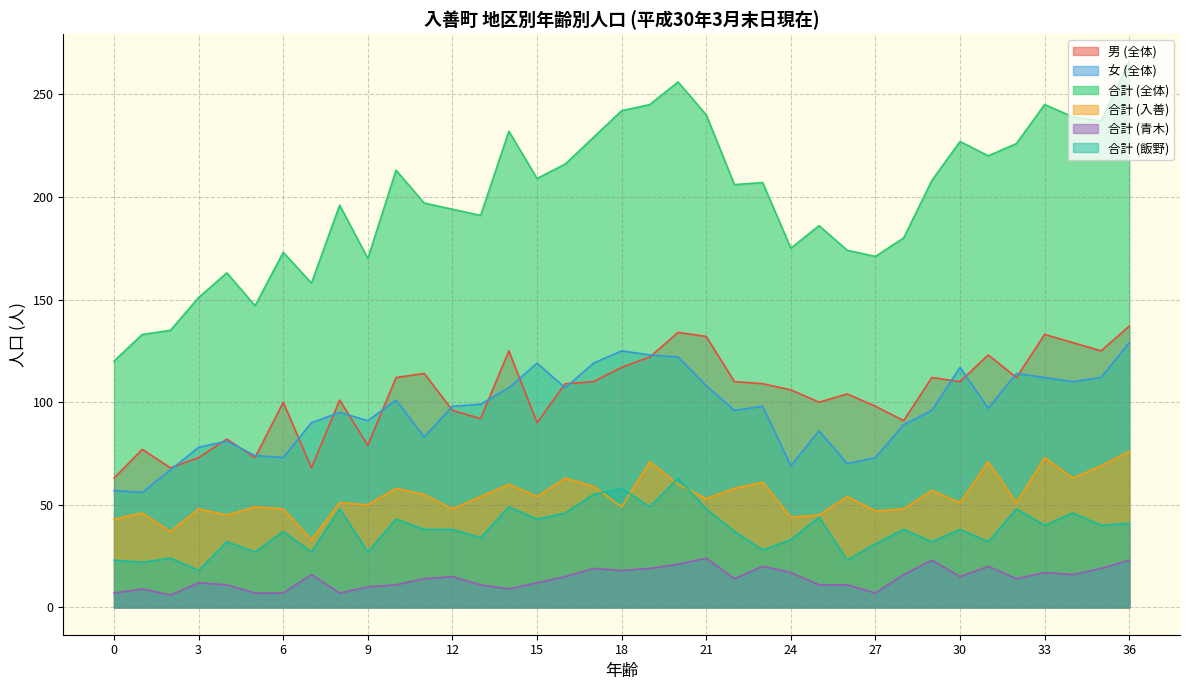

What is the maximum value for 合計 (飯野)?

63